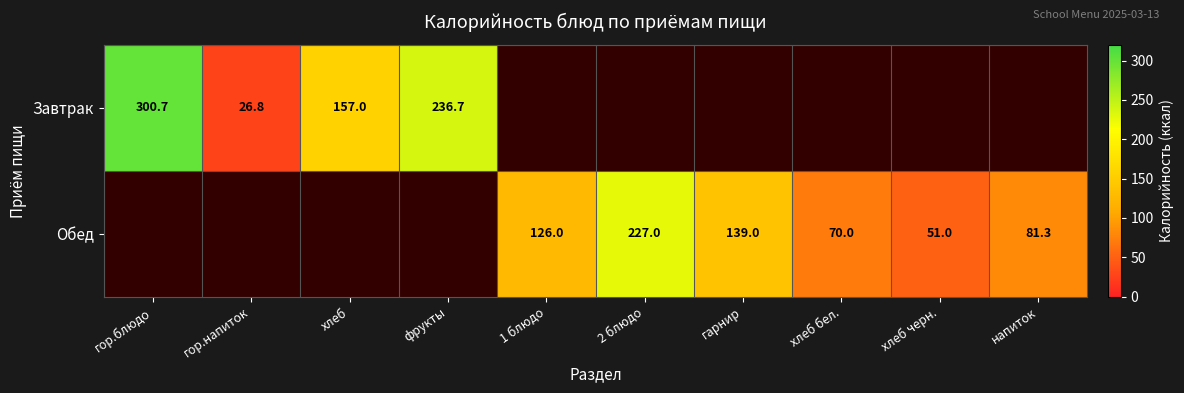

Which series has the largest range (max minus min)?

Завтрак